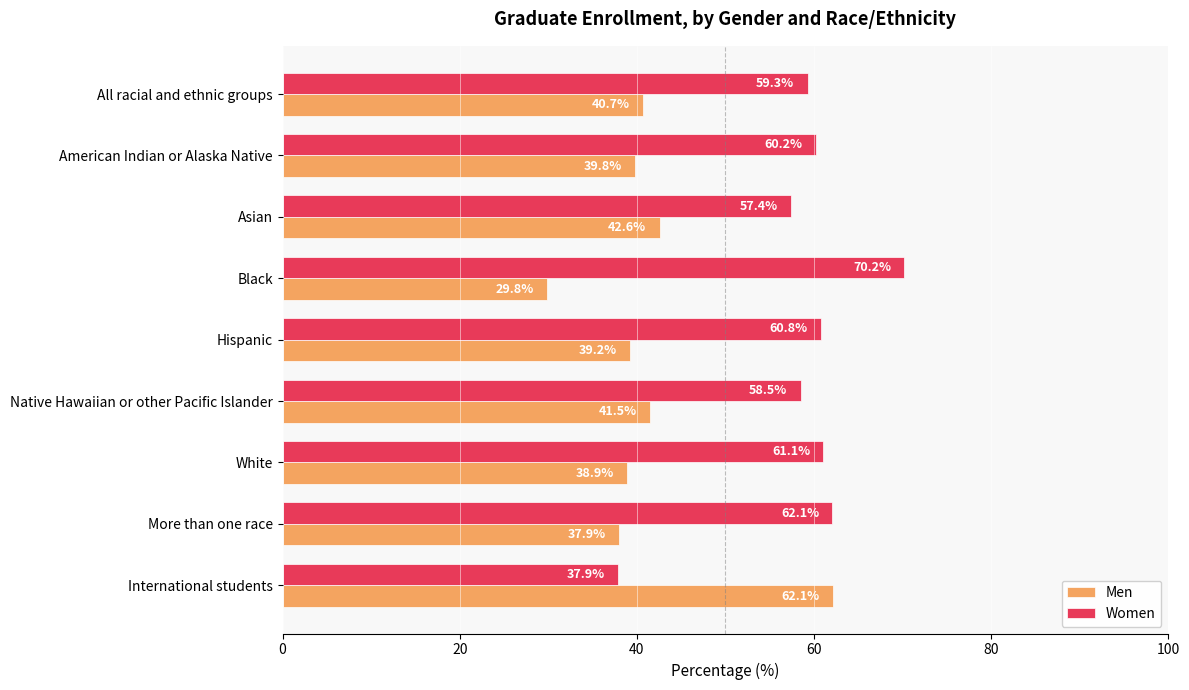

At which category does the chart reach its minimum across all series?

Black